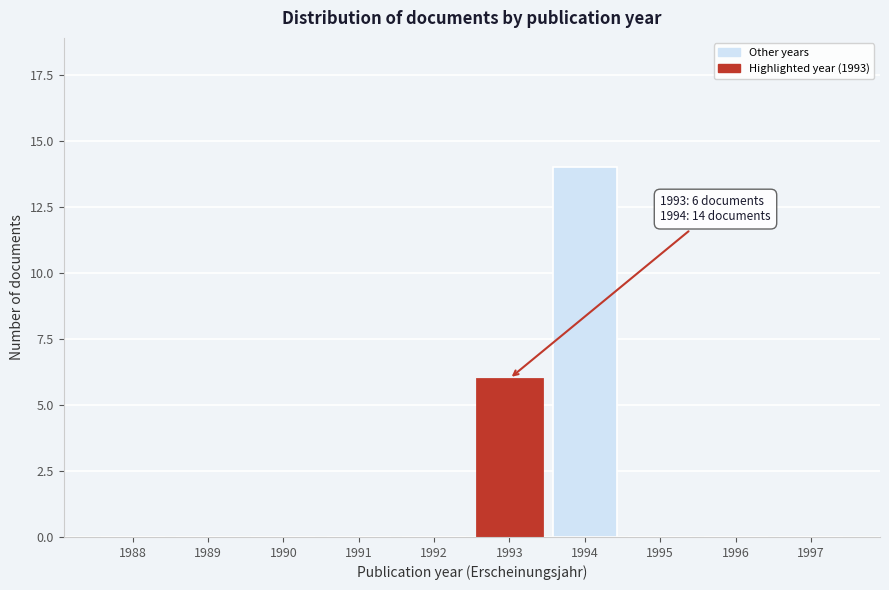

Where is the data nearest to the value 7?

1993